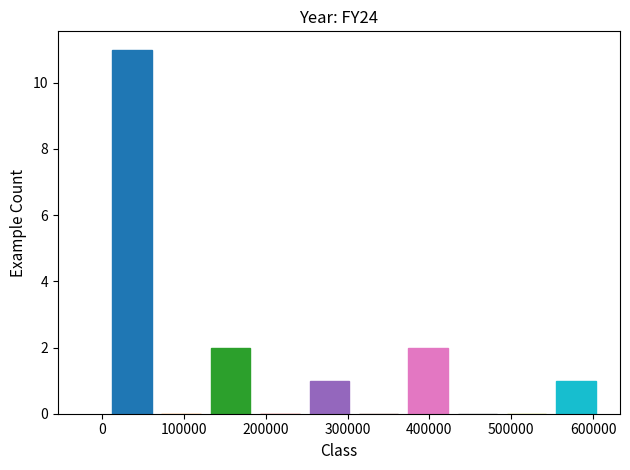

How tall is the bar that spans 370000 to 430000 on the x-axis? Neither the bar edges nor the heights are printed on the chart, so give them approximately, as read against the axes.

2